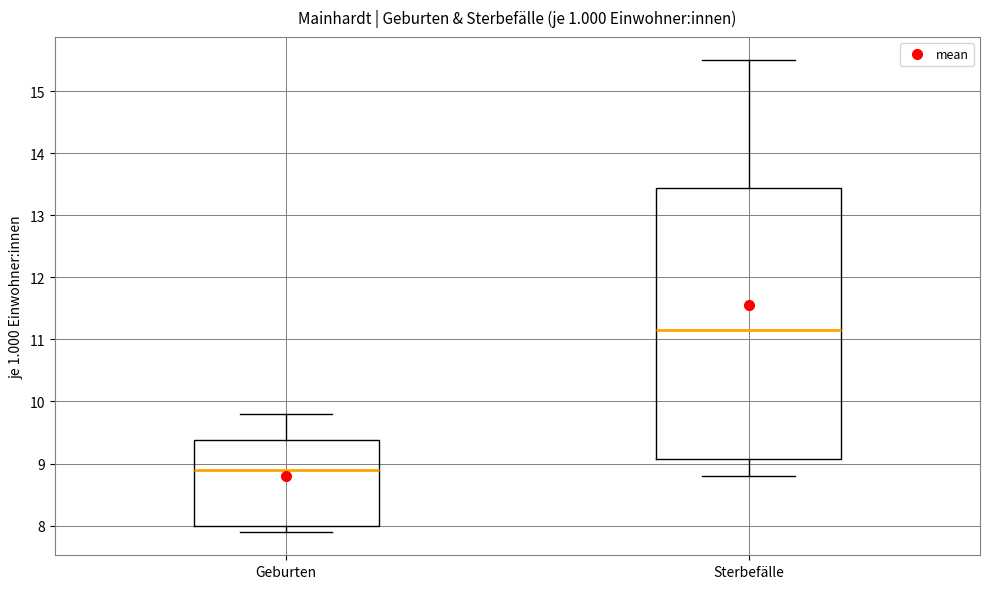

Which box's median line is the lowest?

Geburten